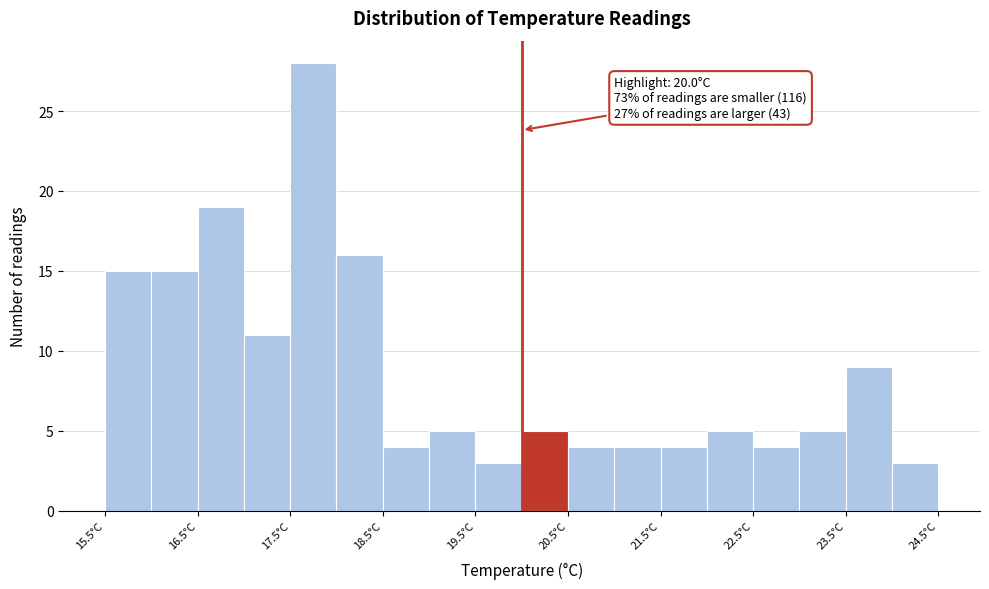

Which range on the x-axis has the tallest bar?

17.5 to 18.0